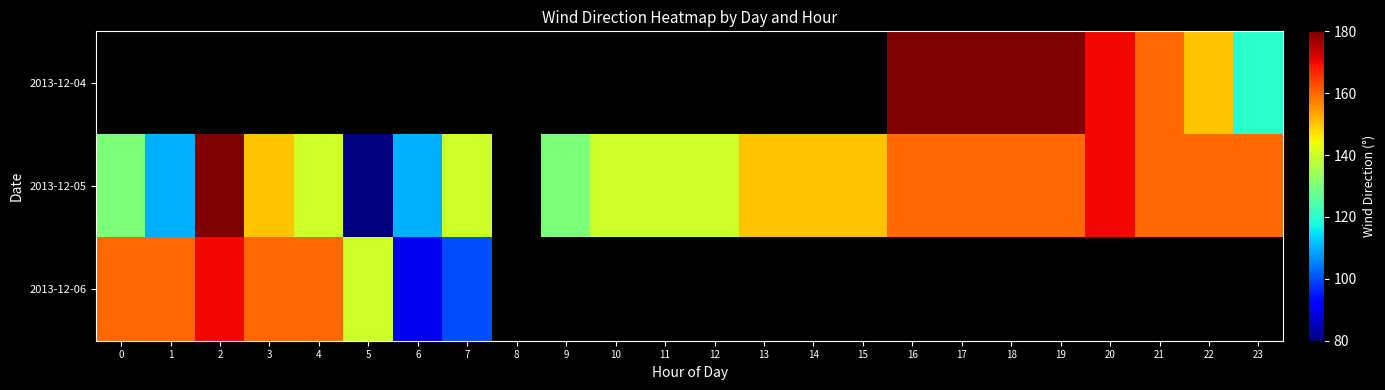

The value of 2013-12-06 at 1 is 160.0. True or false?

True